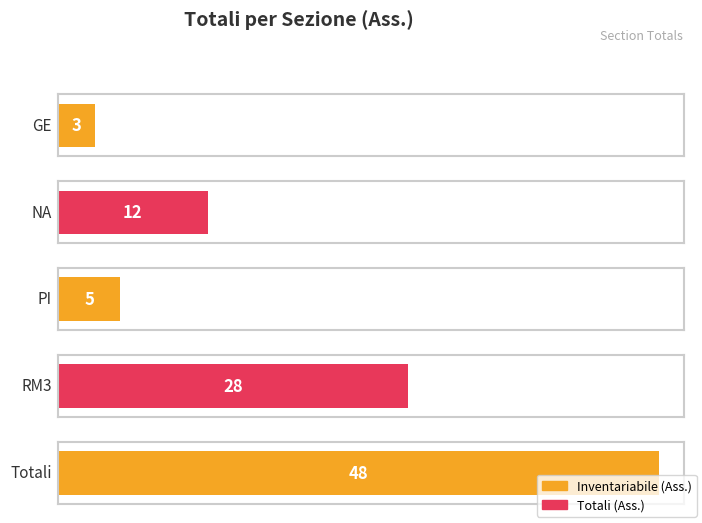

What is the greatest value displayed?

48